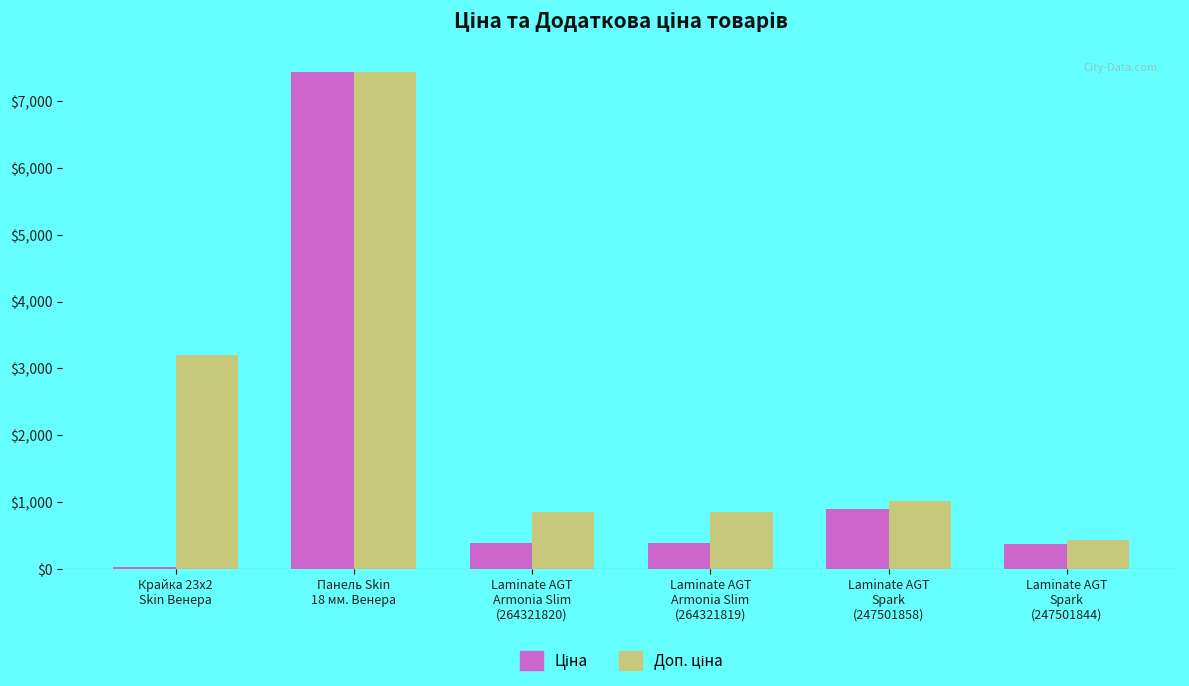

What is the maximum value shown in the chart?

7436.2